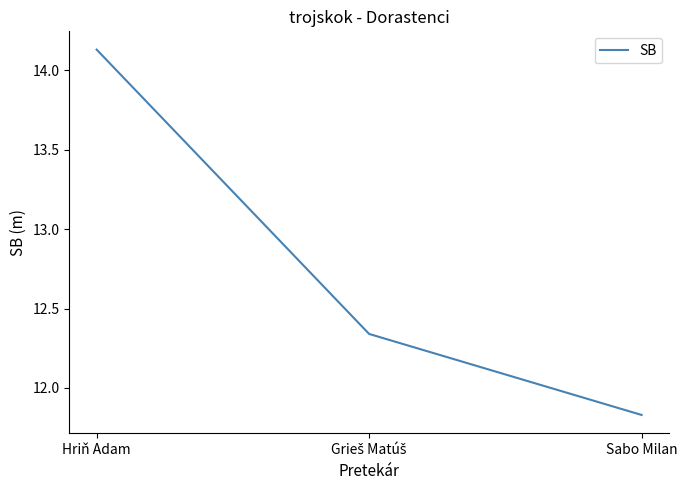

Approximately how many times larger is the value at Sabo Milan compared to Hriň Adam?

0.8